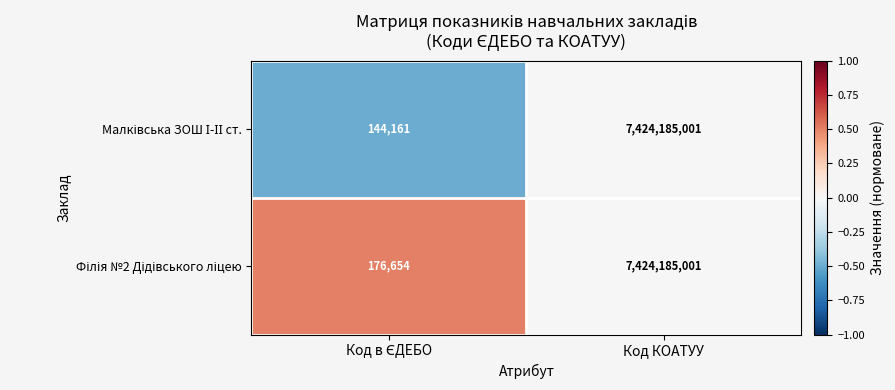

At which category is the sum across all series the highest?

Код КОАТУУ